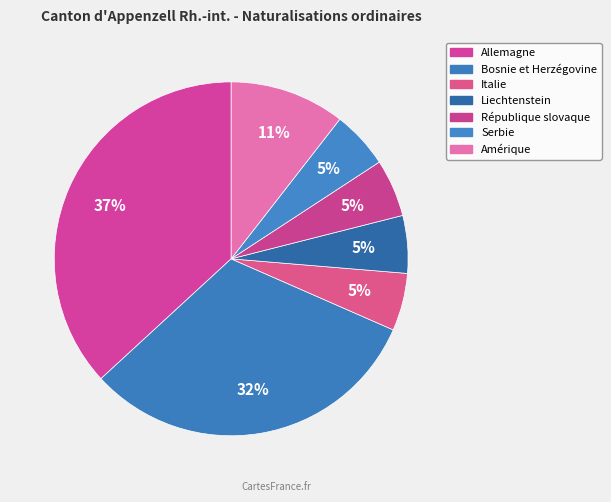

The Allemagne slice represents 37% of the pie. True or false?

True